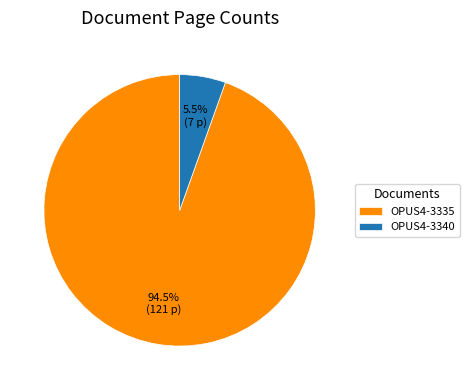

Which slice is the smallest?

OPUS4-3340